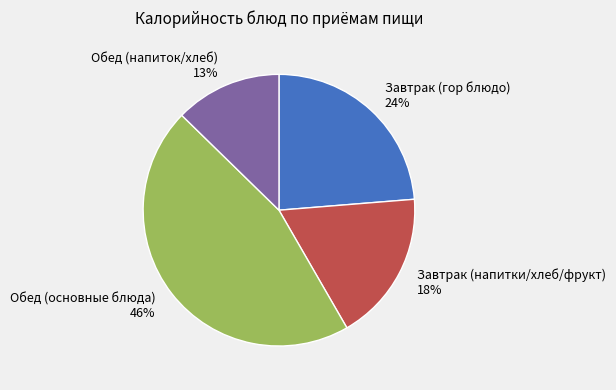

Combined, do Завтрак (гор блюдо) and Обед (основные блюда) account for over 50%?

Yes